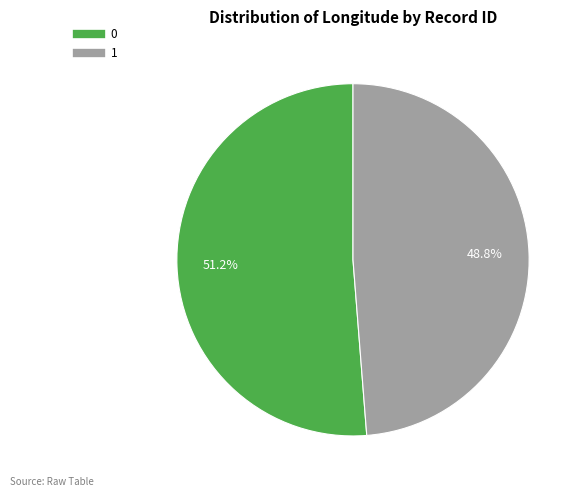

Rank the categories by value from lowest to highest.

1, 0